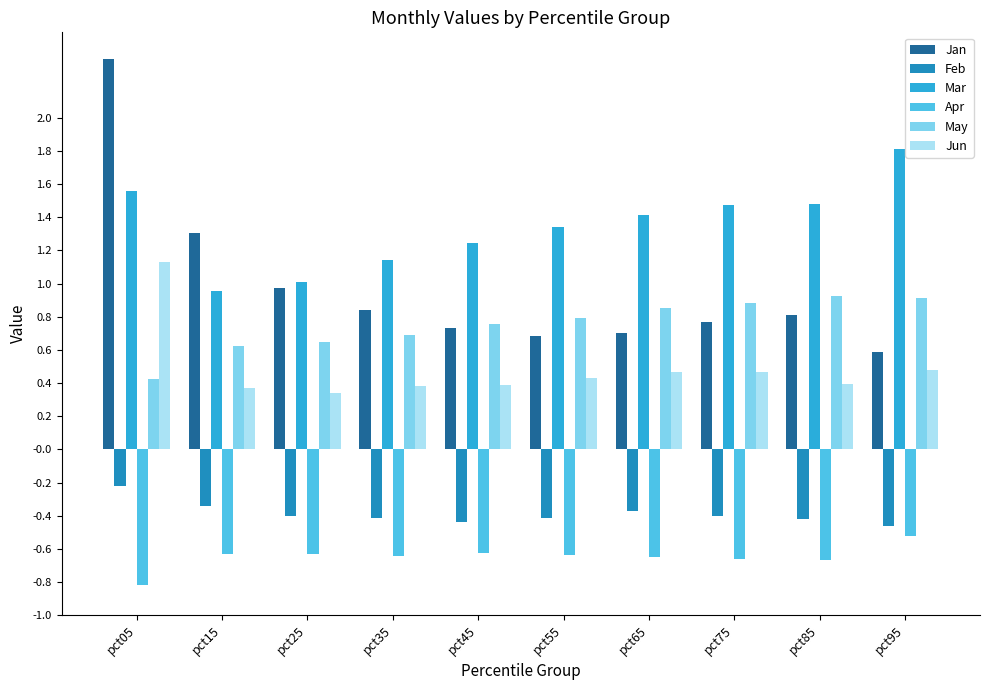

Which category has the highest value across all series?

pct05